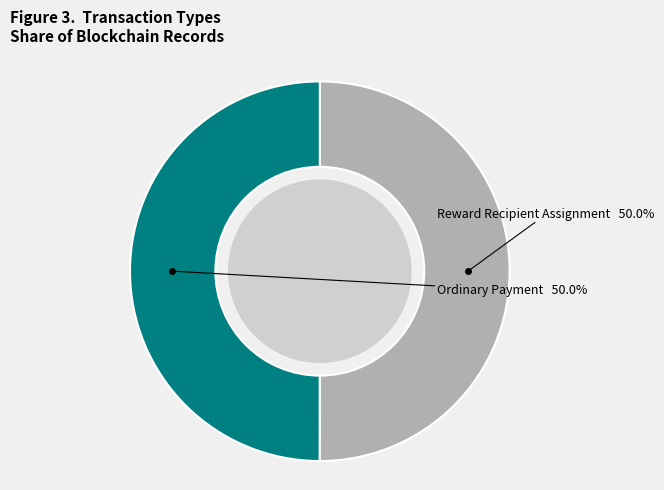

Approximately how many times larger is the value at Ordinary Payment compared to Reward Recipient Assignment?

1.0